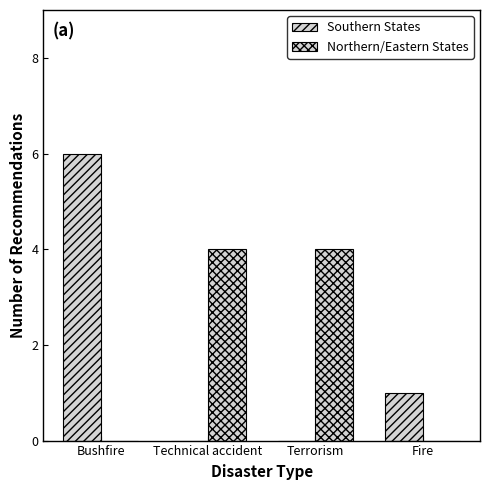

Is the value of Southern States at Fire greater than the value of Northern/Eastern States at Terrorism?

No